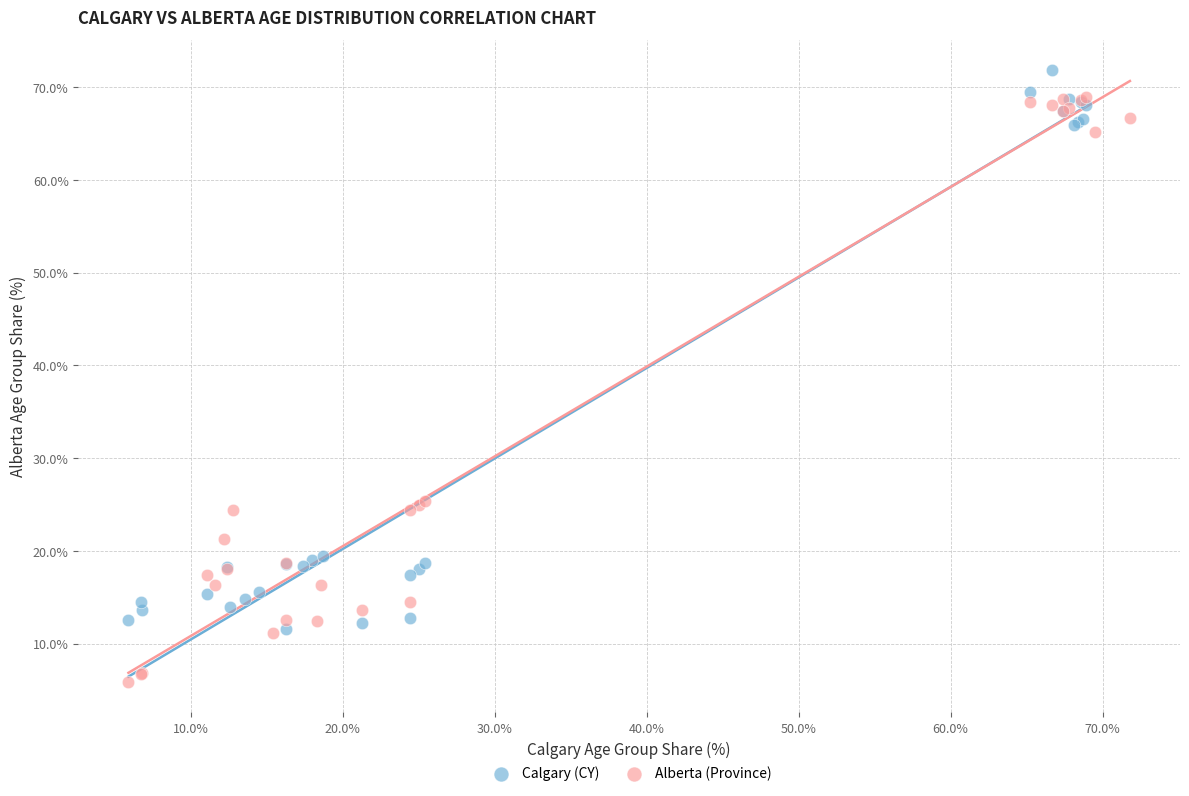

Which series has the widest spread of Y values?

Alberta (Province)